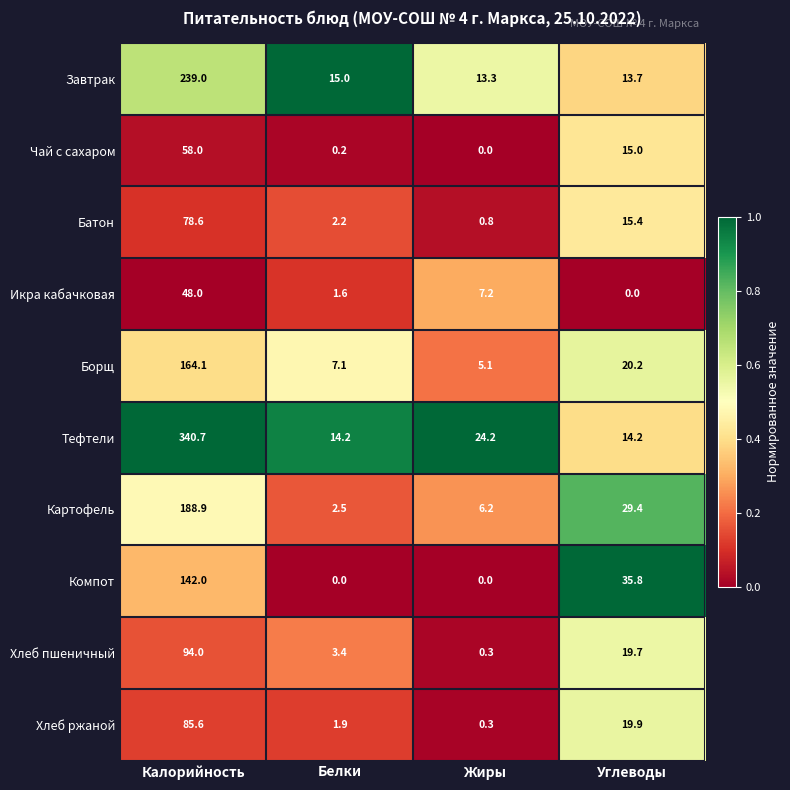

What is the maximum value for Хлеб ржаной?

85.6